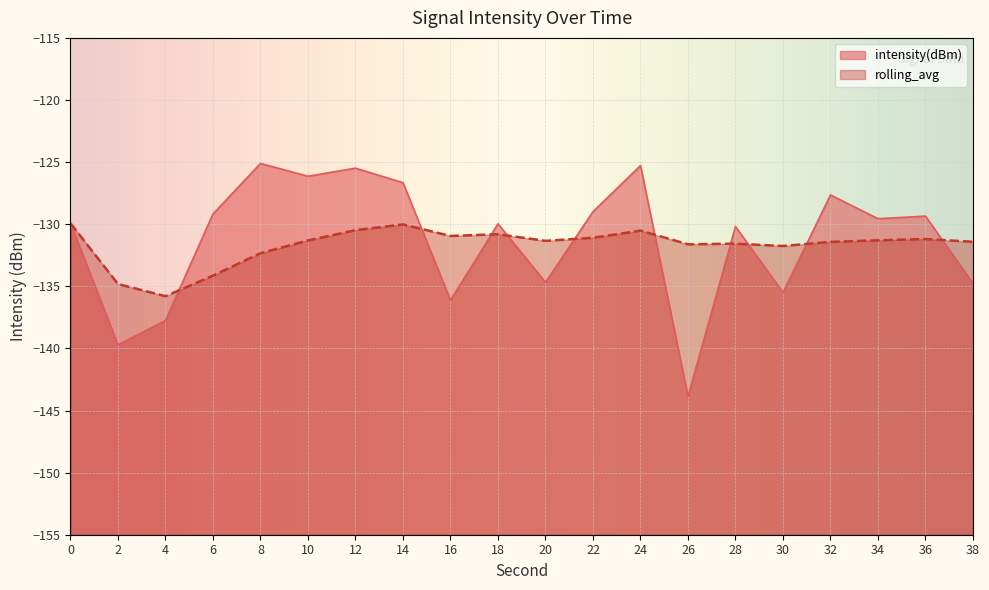

The intensity(dBm) series shows -139.7 at 2. True or false?

True